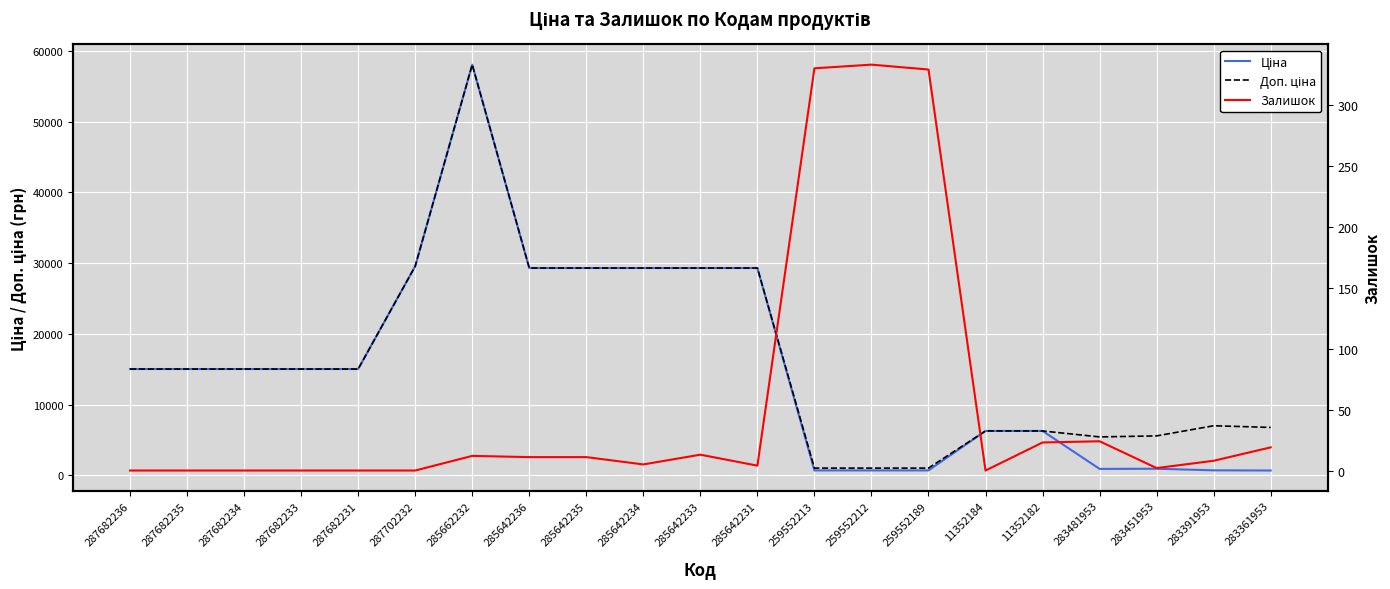

How many data points in Доп. ціна are less than 15019?

9